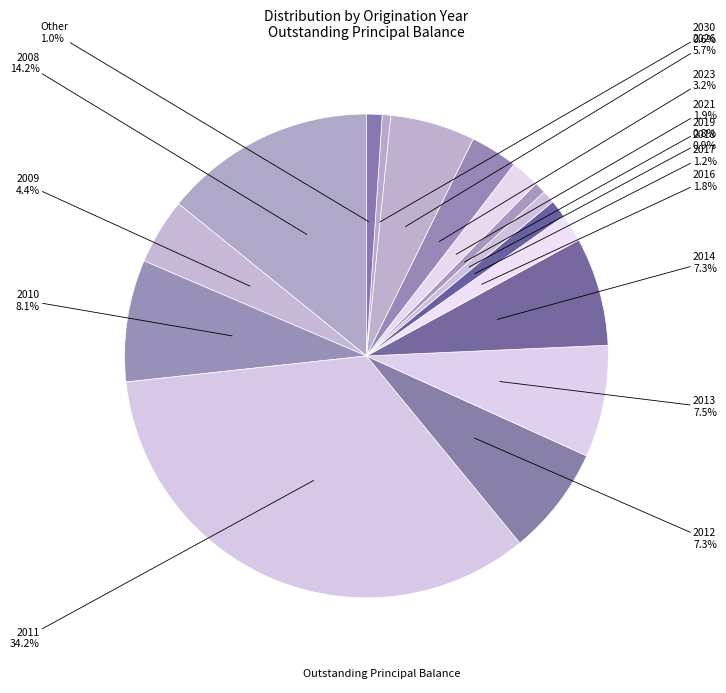

Count the number of slices in the pie.

16